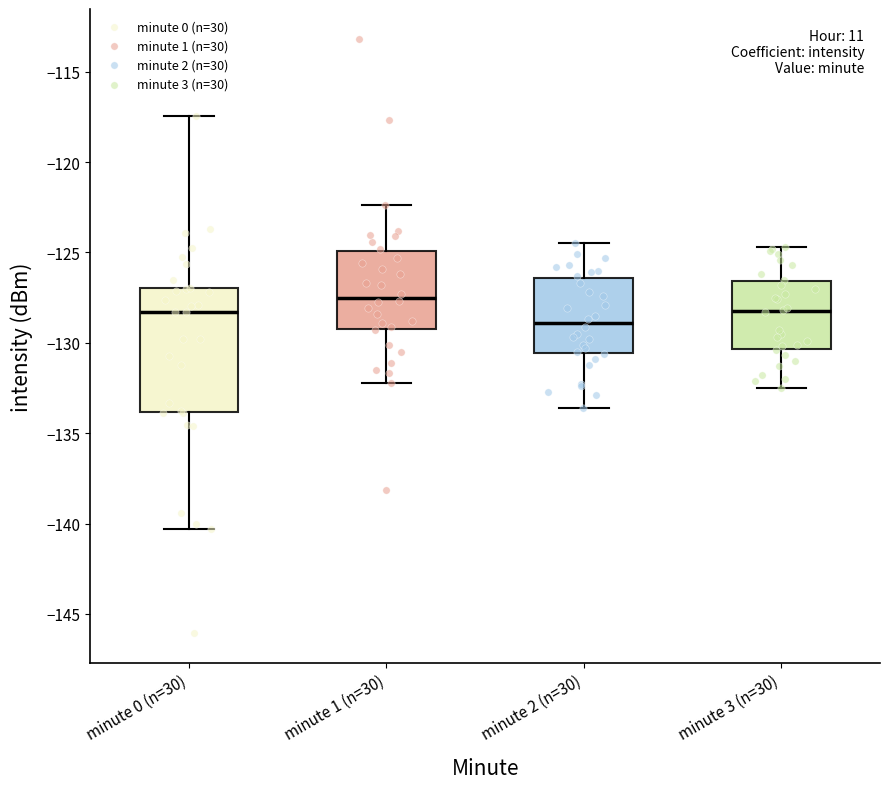

Which box is the tallest, from its lower edge to its upper edge?

minute 0 (n=30)